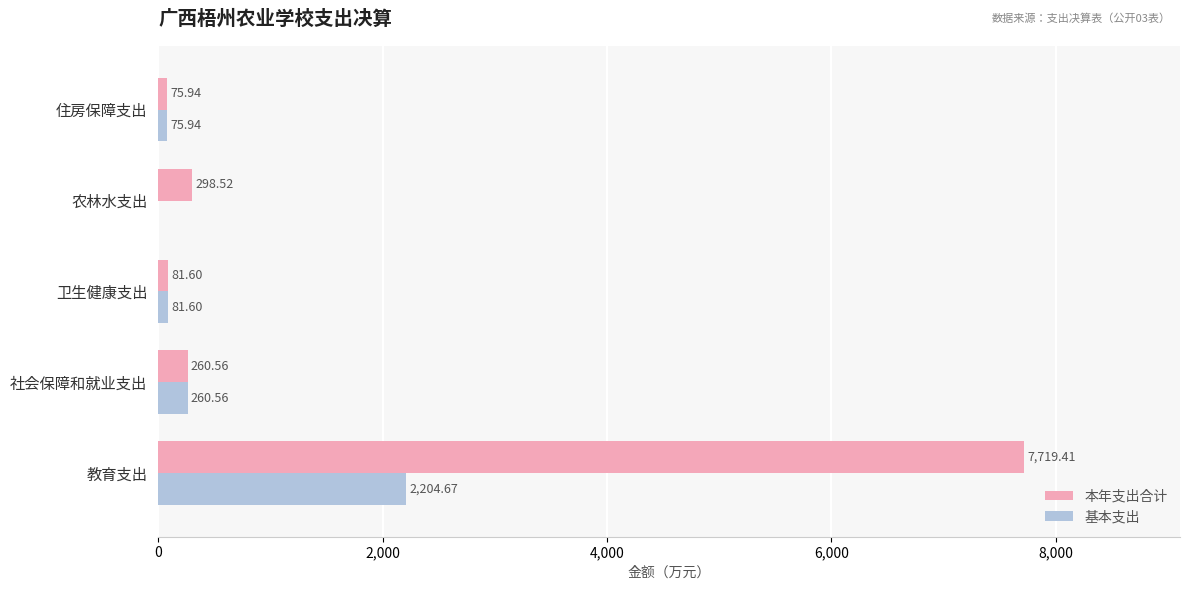

Where is 基本支出 nearest to the value 1102?

社会保障和就业支出